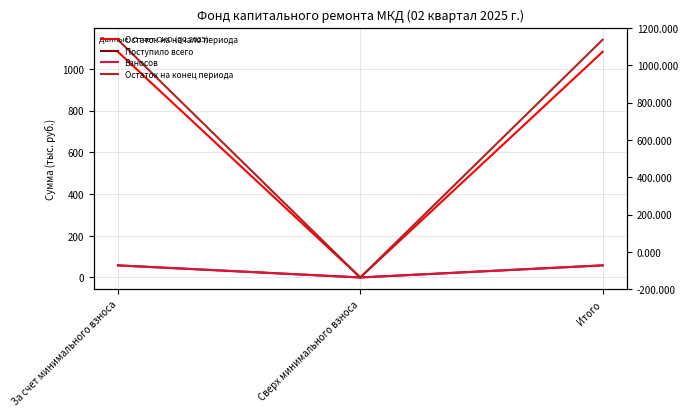

What is the spread (max minus min) of values at Итого?

1082.4